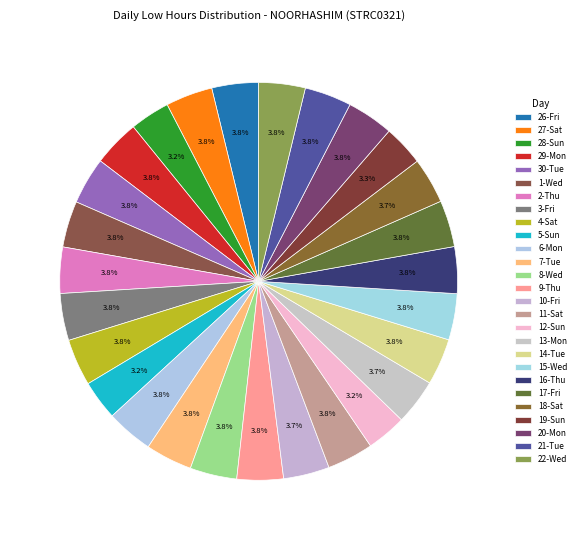

True or false: 19-Sun accounts for 3% of the total.

True